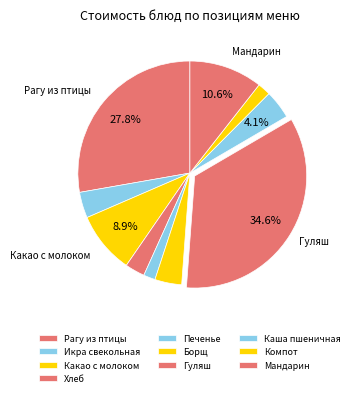

How many segments does this pie chart have?

10